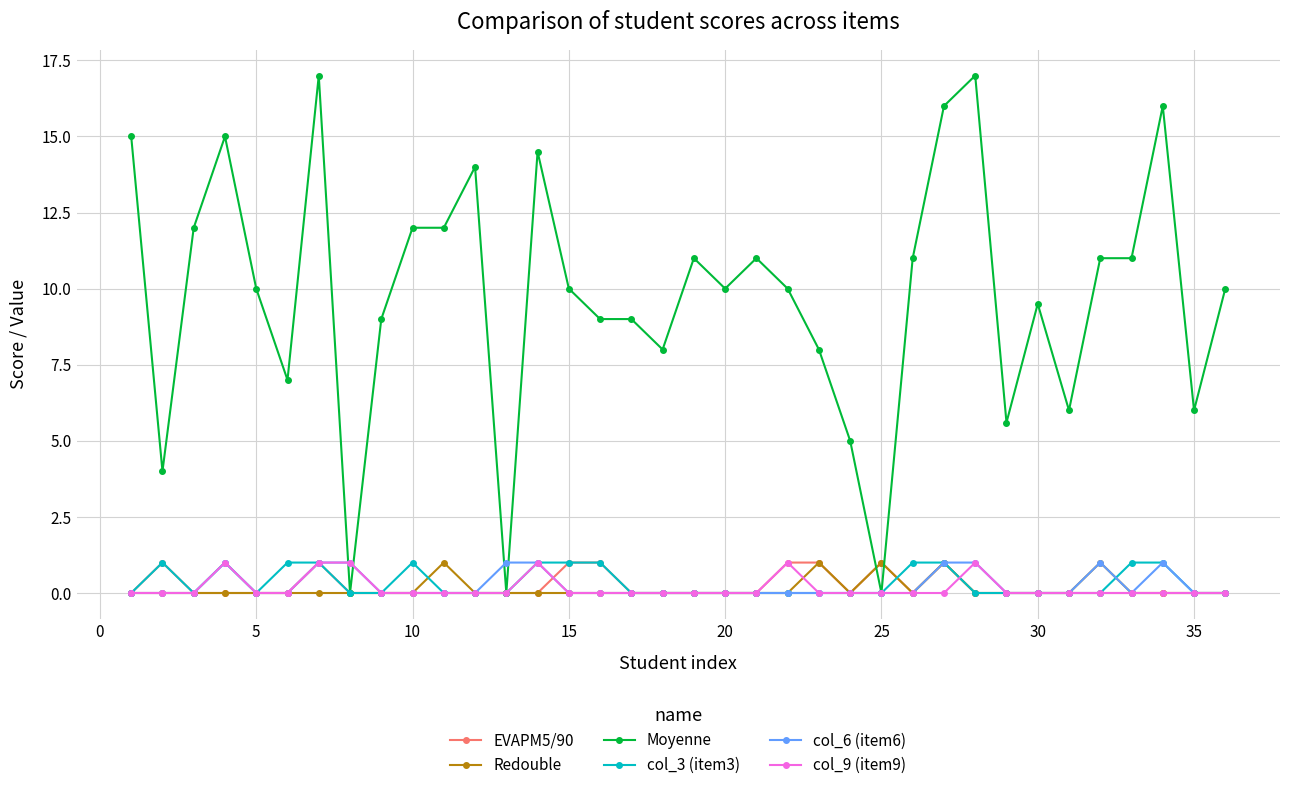

Which series has the largest total across all categories?

Moyenne